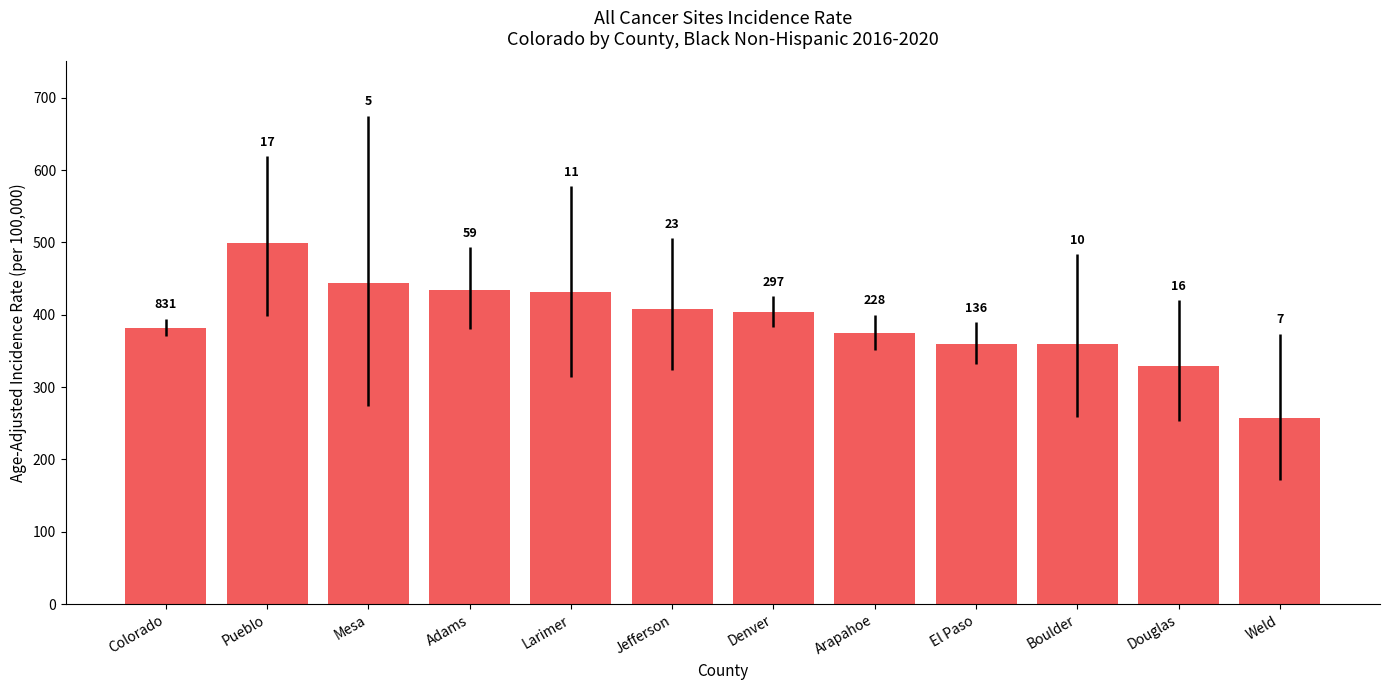

What is the ratio of the value at Arapahoe to the value at Larimer?

0.9